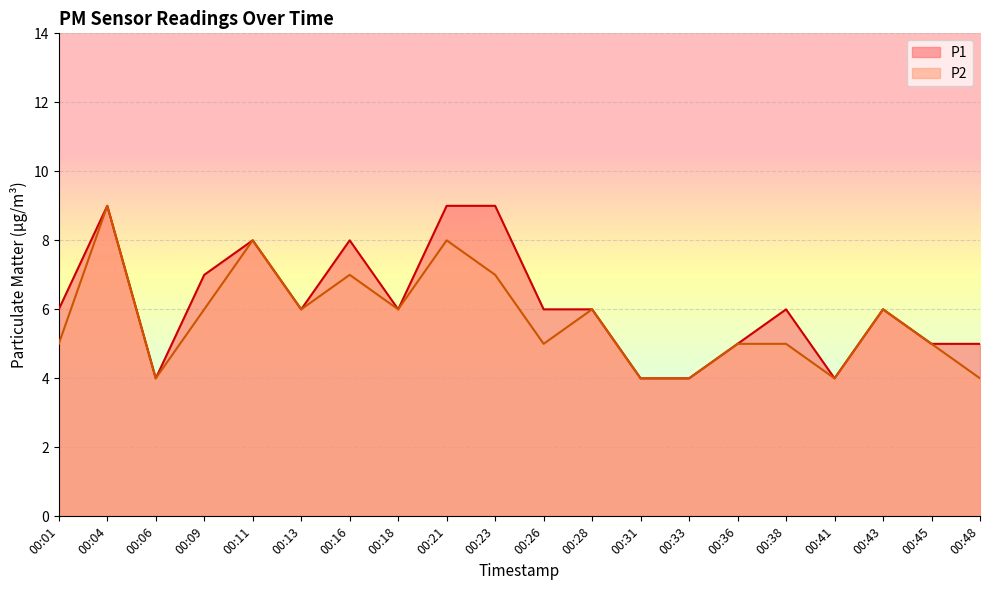

How many values in the P2 series exceed 6?

5